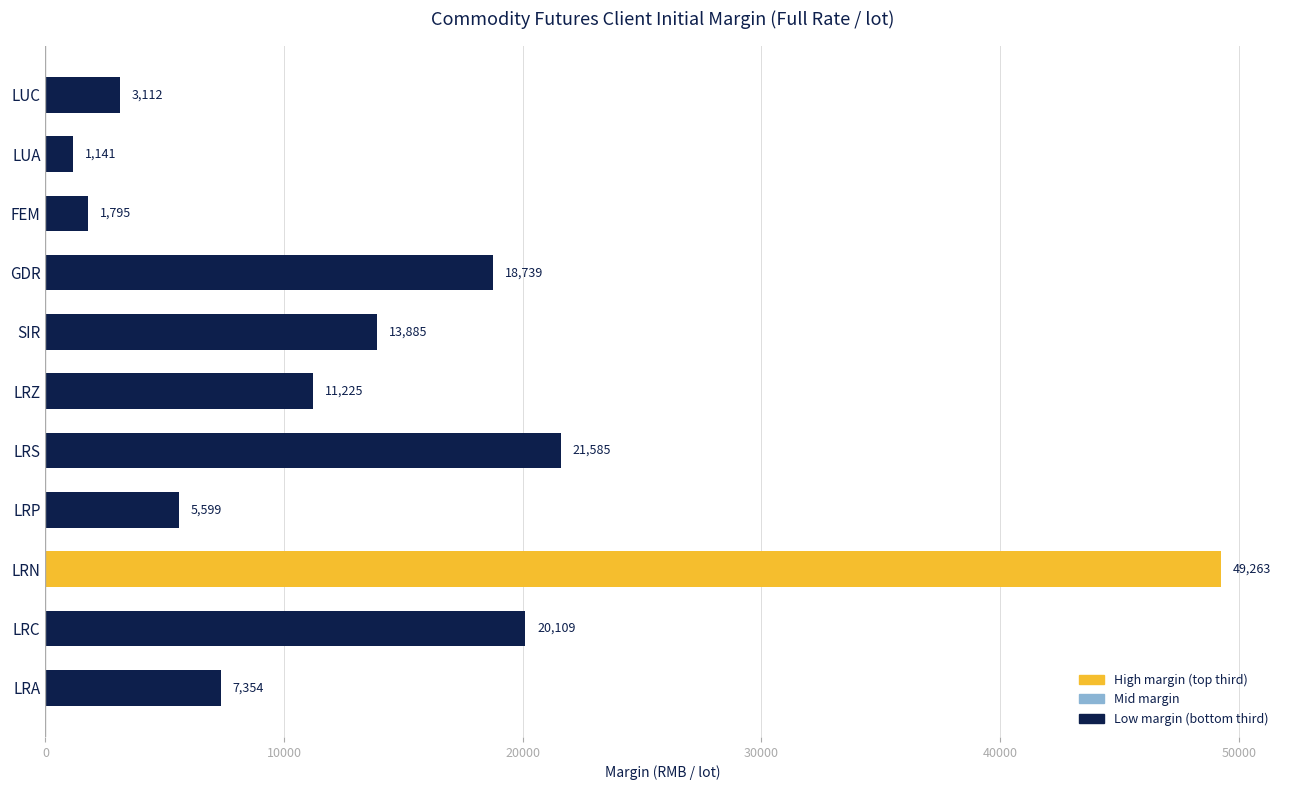

Rank the categories by value from highest to lowest.

LRN, LRS, LRC, GDR, SIR, LRZ, LRA, LRP, LUC, FEM, LUA